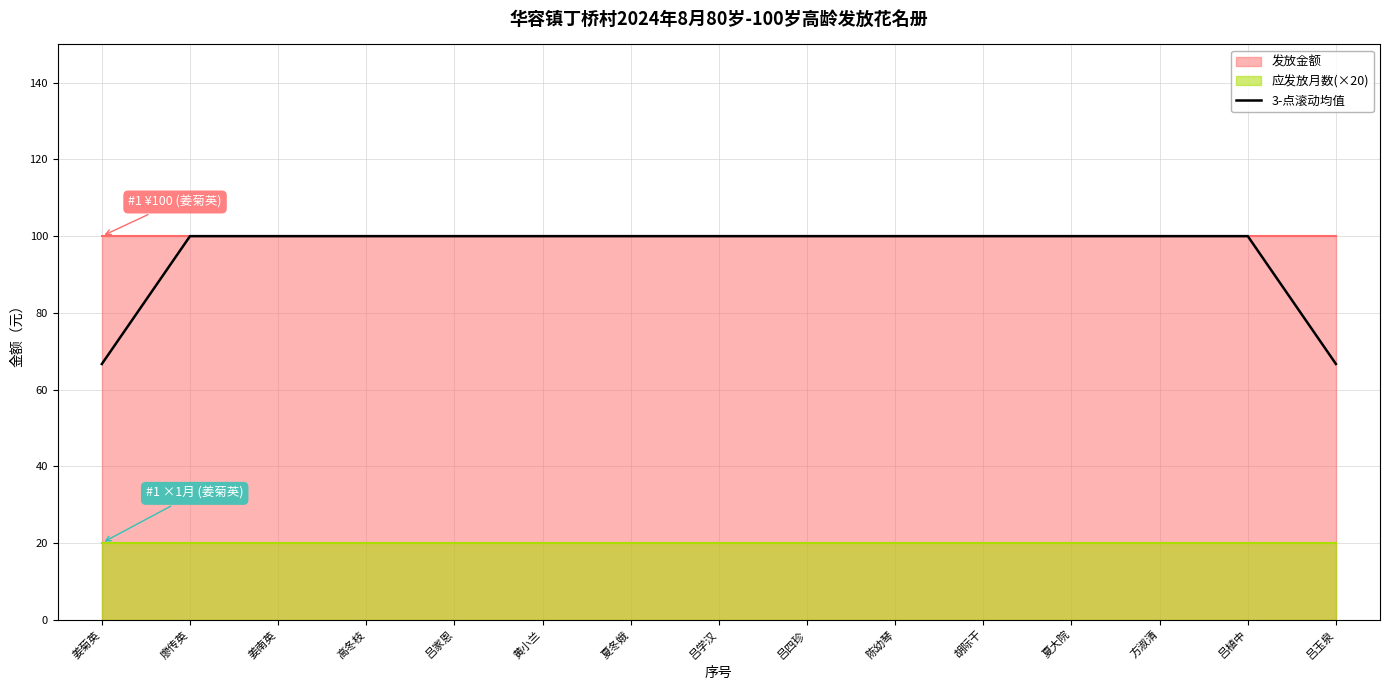

Reading right to left, what are all the values shown in this chart?

66.7	100.0	100.0	100.0	100.0	100.0	100.0	100.0	100.0	100.0	100.0	100.0	100.0	100.0	66.7